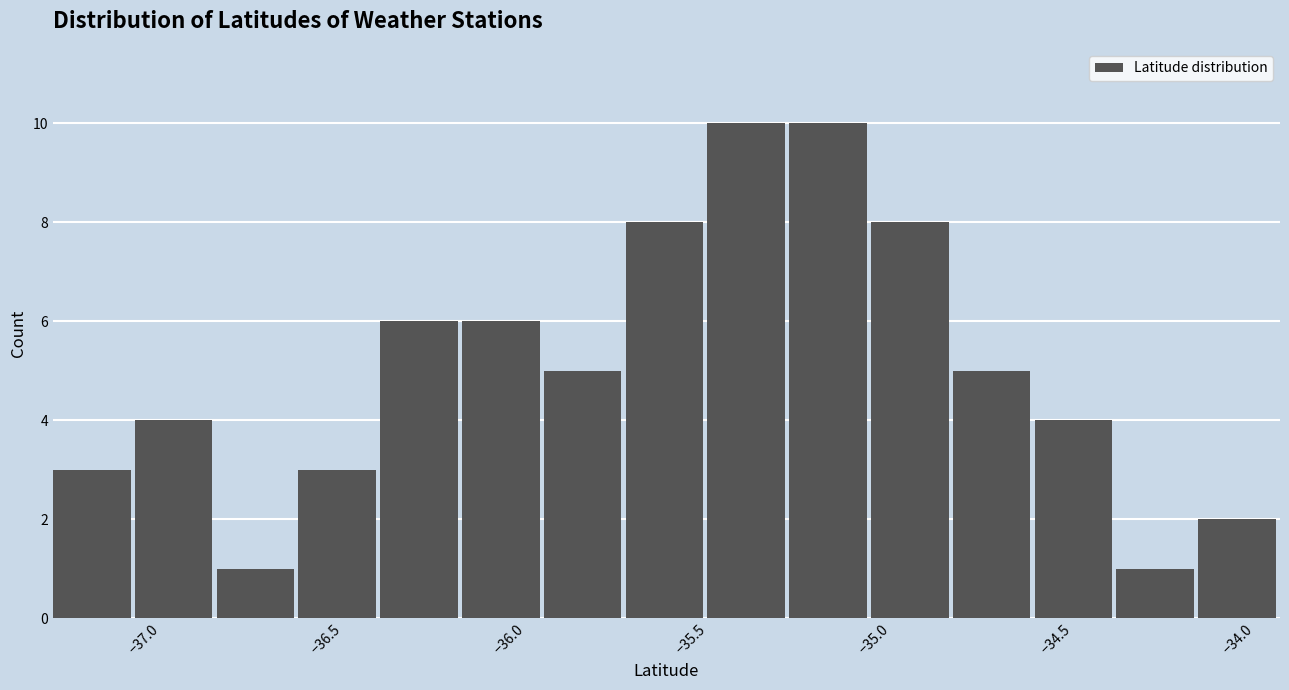

Reading left to right, list every bar in this chart as the range it spans on the x-axis followed by its height. Neither the bar edges nor the heights are printed on the chart, so give them approximately, as read against the axes.

-37.25 to -37.05: 3
-37.05 to -36.80: 4
-36.80 to -36.60: 1
-36.60 to -36.35: 3
-36.35 to -36.15: 6
-36.15 to -35.90: 6
-35.90 to -35.70: 5
-35.70 to -35.45: 8
-35.45 to -35.25: 10
-35.25 to -35.00: 10
-35.00 to -34.80: 8
-34.80 to -34.55: 5
-34.55 to -34.35: 4
-34.35 to -34.10: 1
-34.10 to -33.90: 2